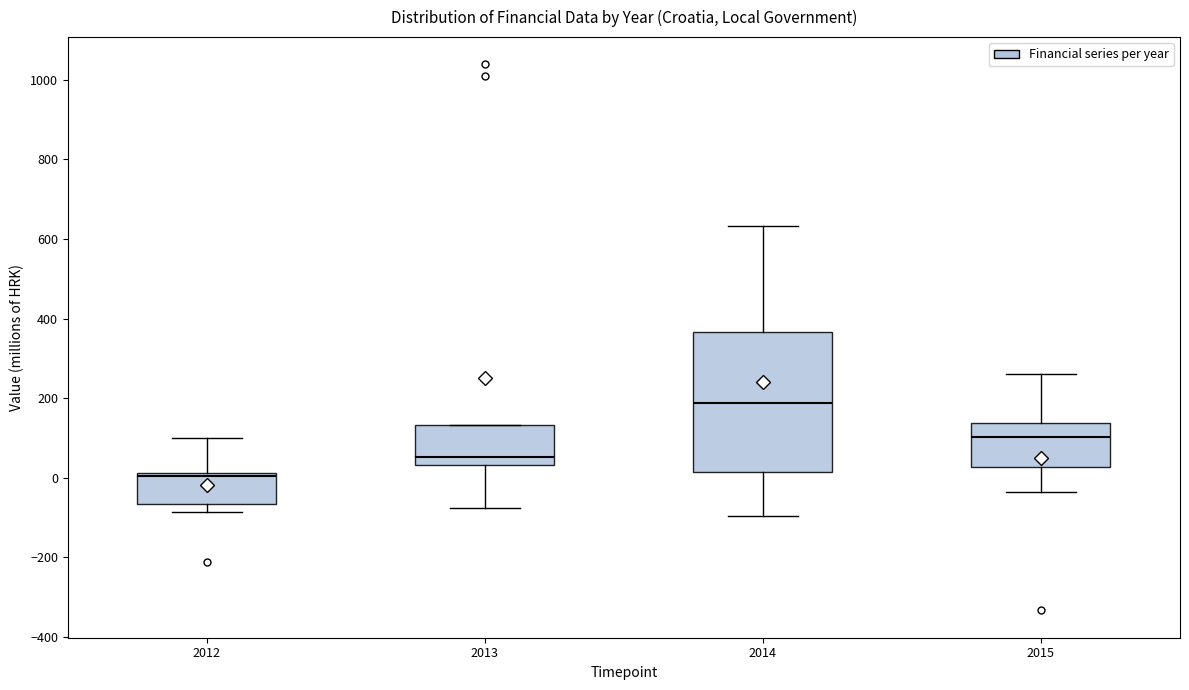

Where does the upper whisker of the box at x = 2012 end on the y-axis? The values are not printed on the chart, so give them approximately, as read against the axis.

100